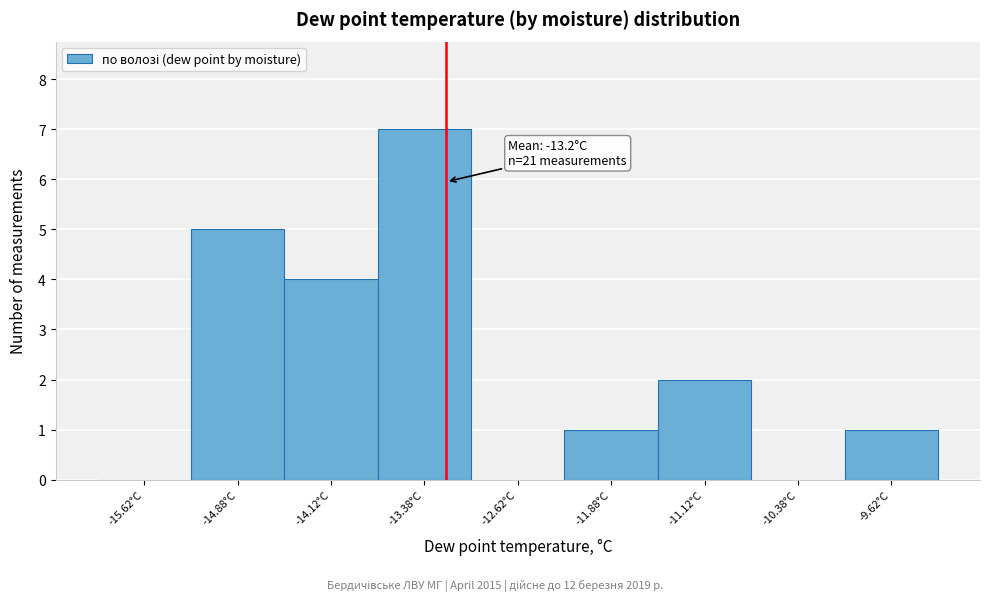

Which range on the x-axis has the tallest bar?

-13.75 to -13.00